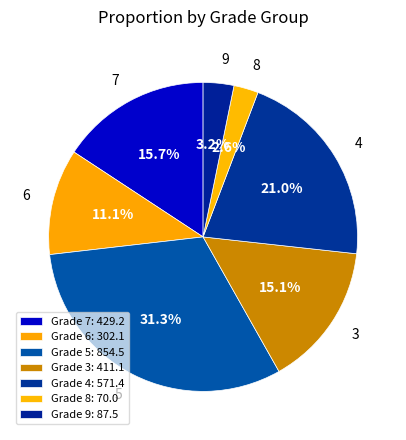

Combined, do 5 and 7 account for over 50%?

No